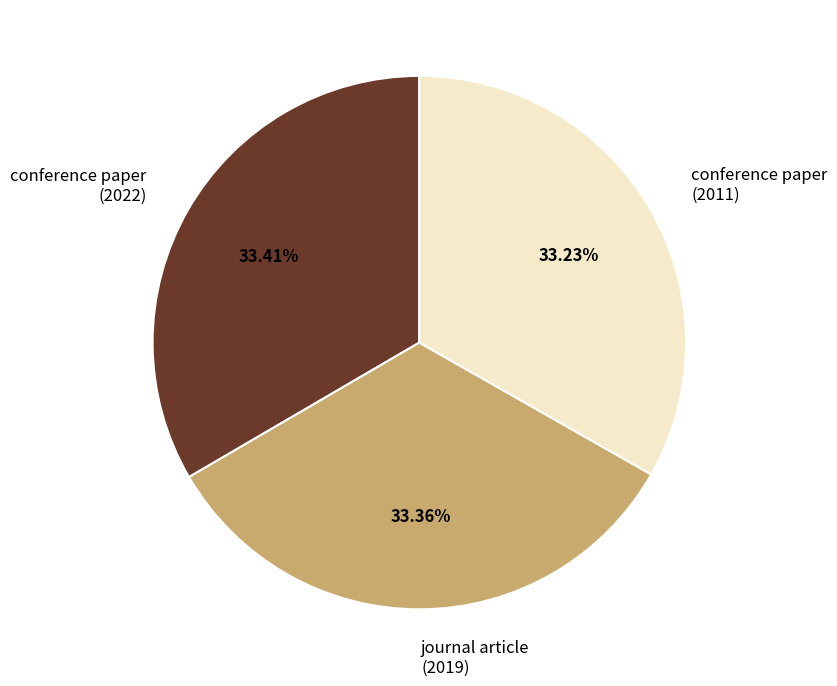

Is conference paper (2011) the majority of the pie?

No